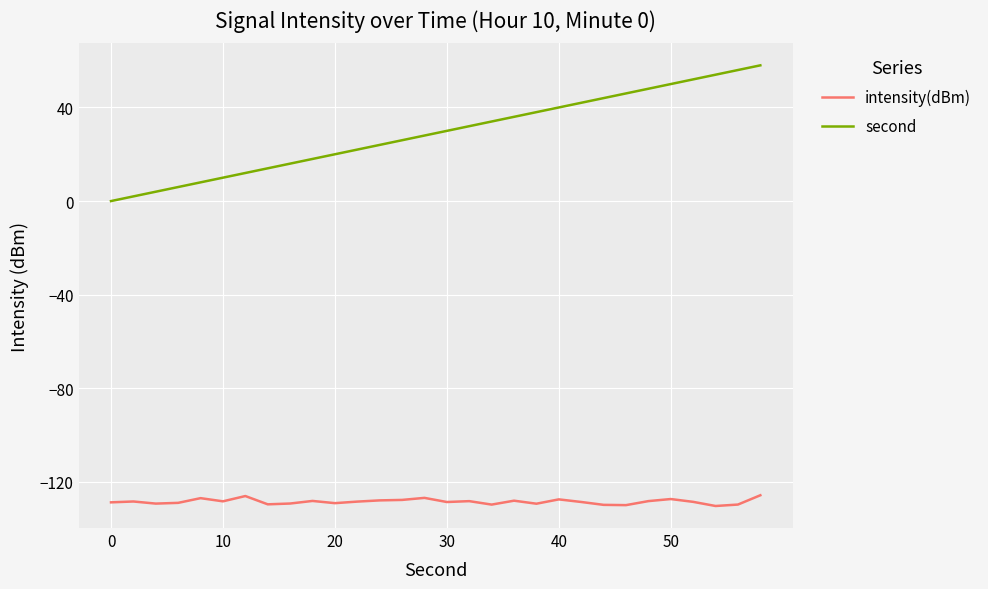

What is the difference between the maximum and minimum values in the second series?

58.0